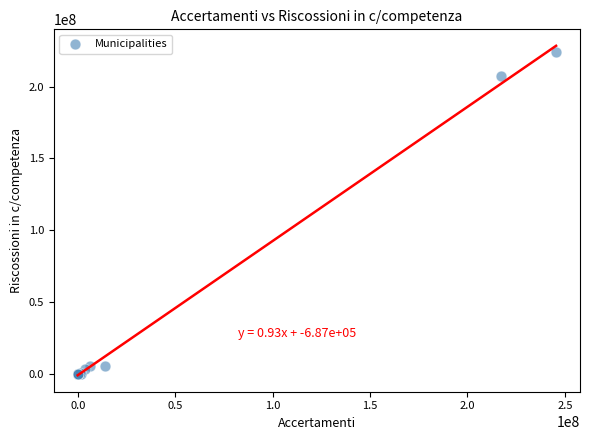

What Y value in the scatter plot is closest to 111932709?

207251562